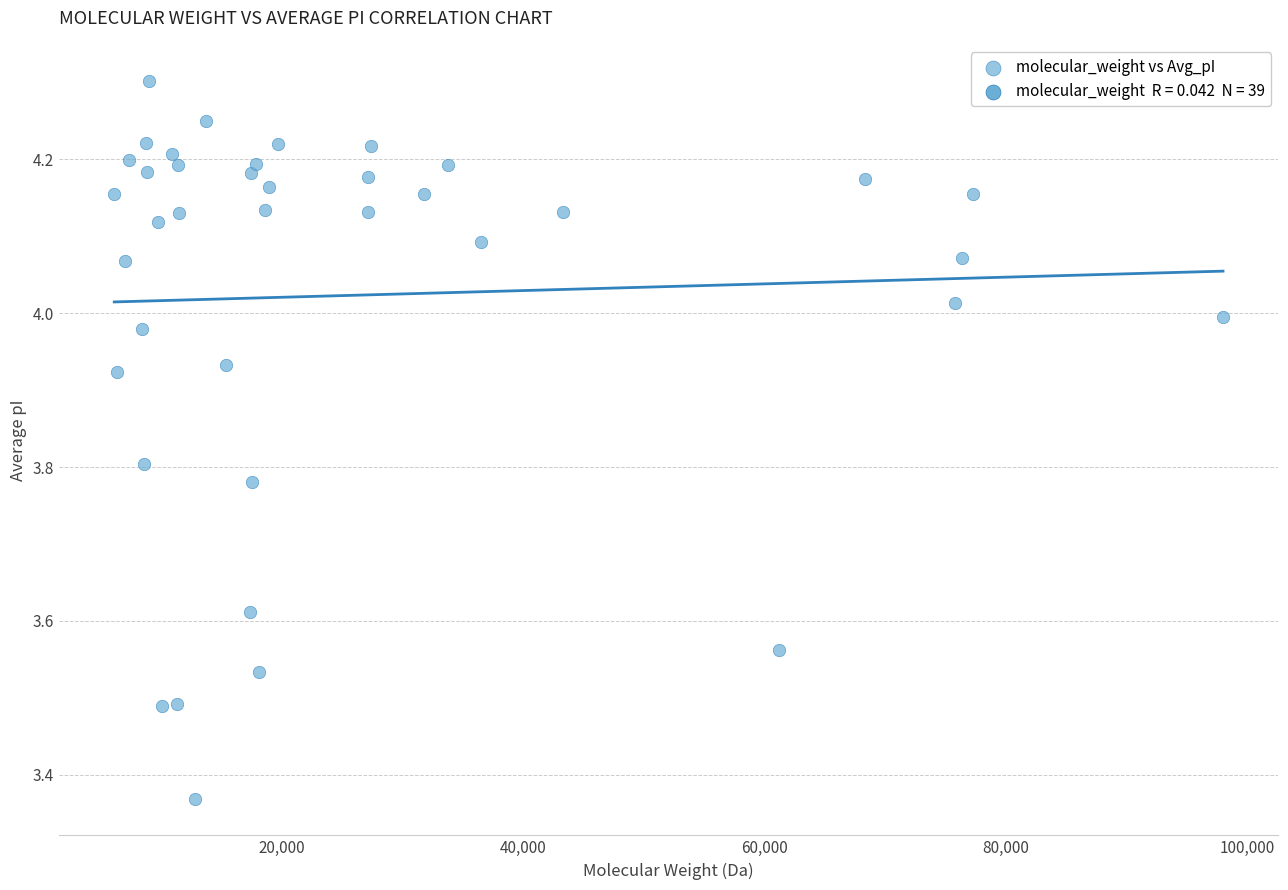

What is the range of X values (max minus min)?

91913.8